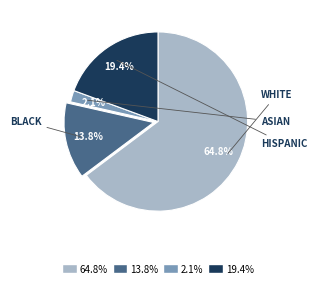

Between HISPANIC and WHITE, which is larger?

WHITE